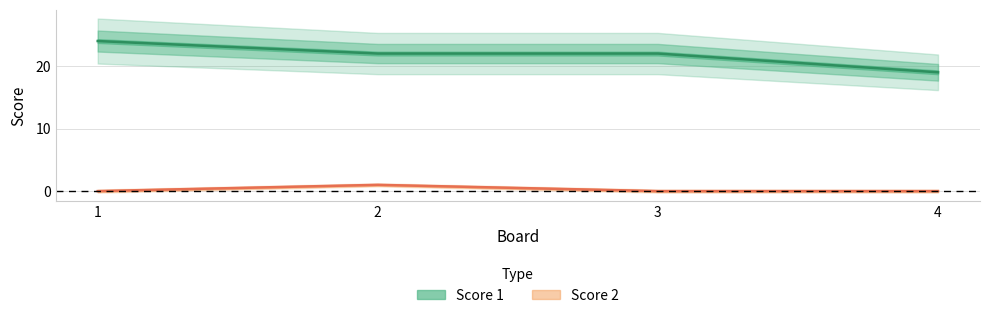

Rank the series by their average value, from lowest to highest.

Score 2, Score 1